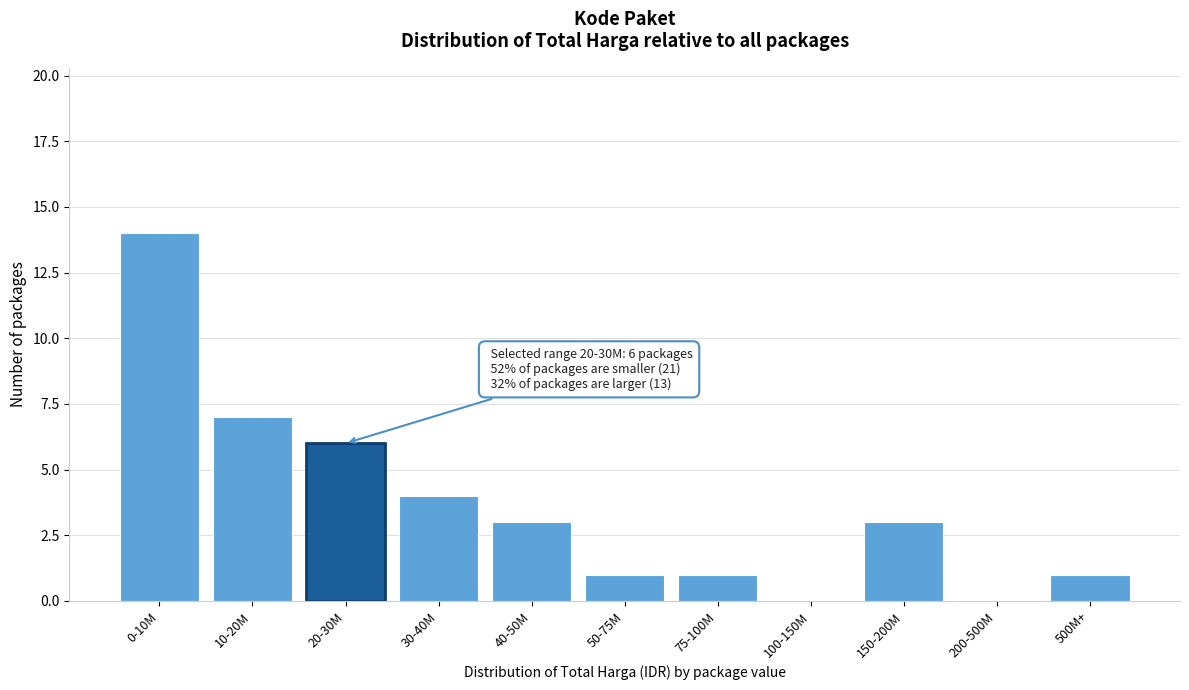

Reading left to right, list all the values displayed in this chart.

0-10M=14	10-20M=7	20-30M=6	30-40M=4	40-50M=3	50-75M=1	75-100M=1	100-150M=0	150-200M=3	200-500M=0	500M+=1